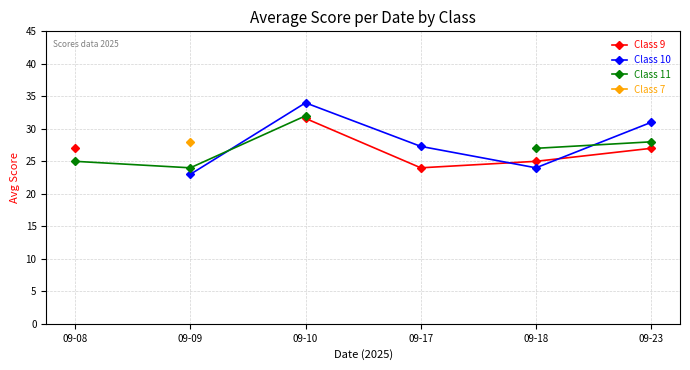

Between 09-18 and 09-23, which series saw the biggest shift?

Class 10